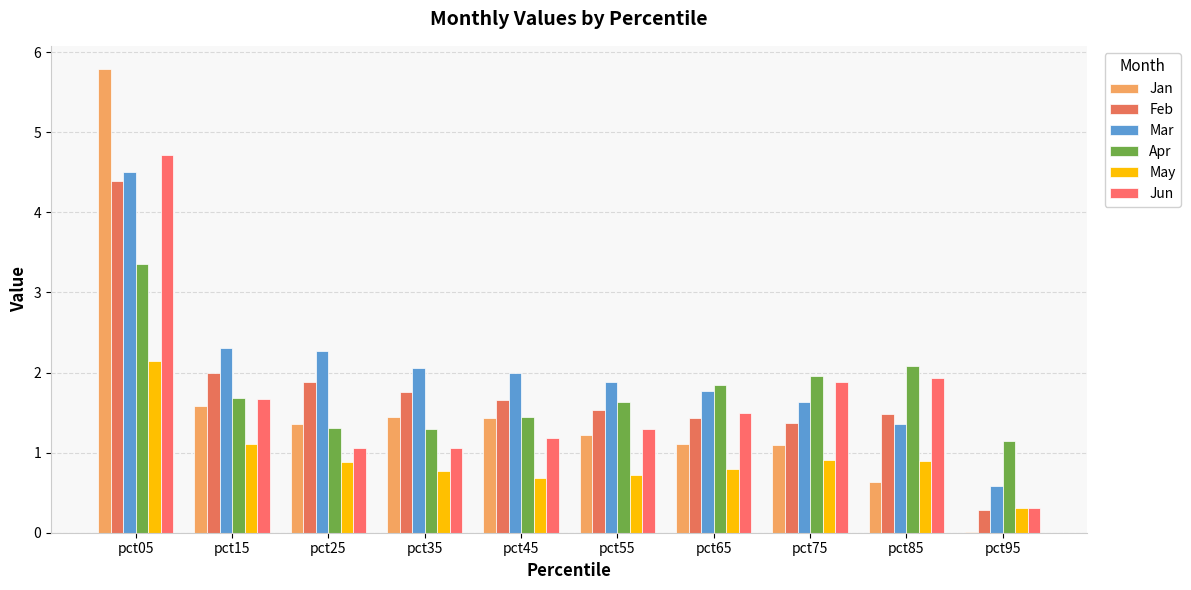

The Mar series shows 1.9 at pct55. True or false?

True